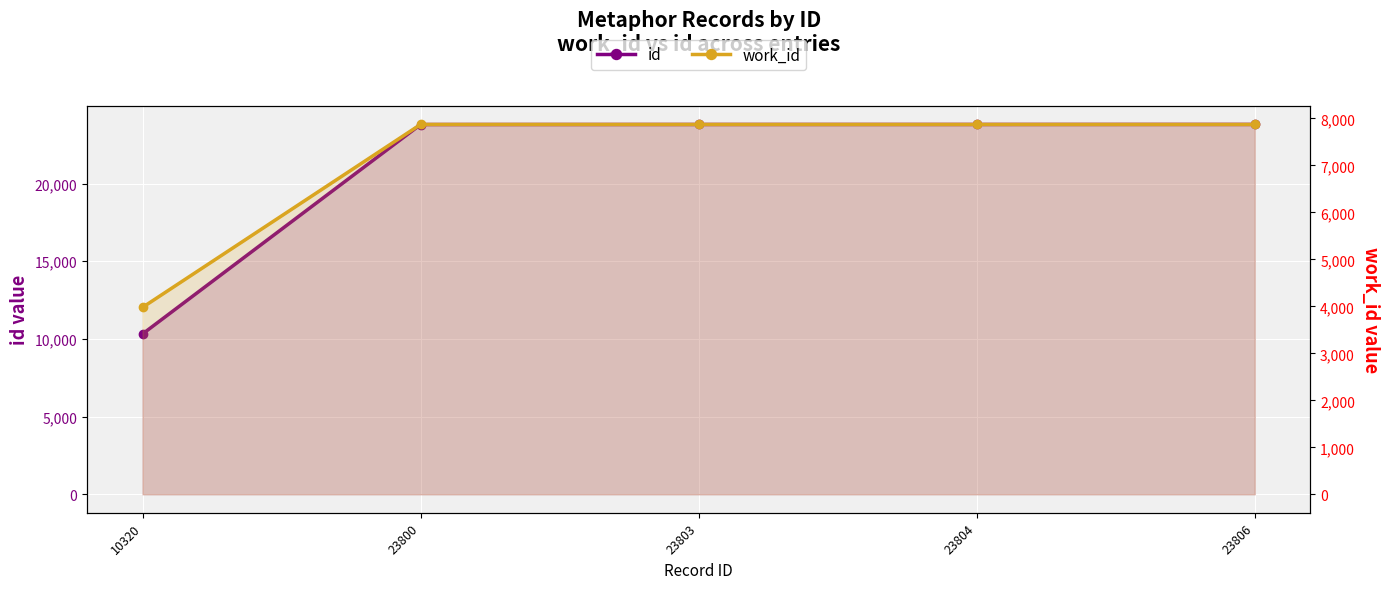

List the labels in order of work_id value, smallest first.

10320, 23800, 23803, 23804, 23806